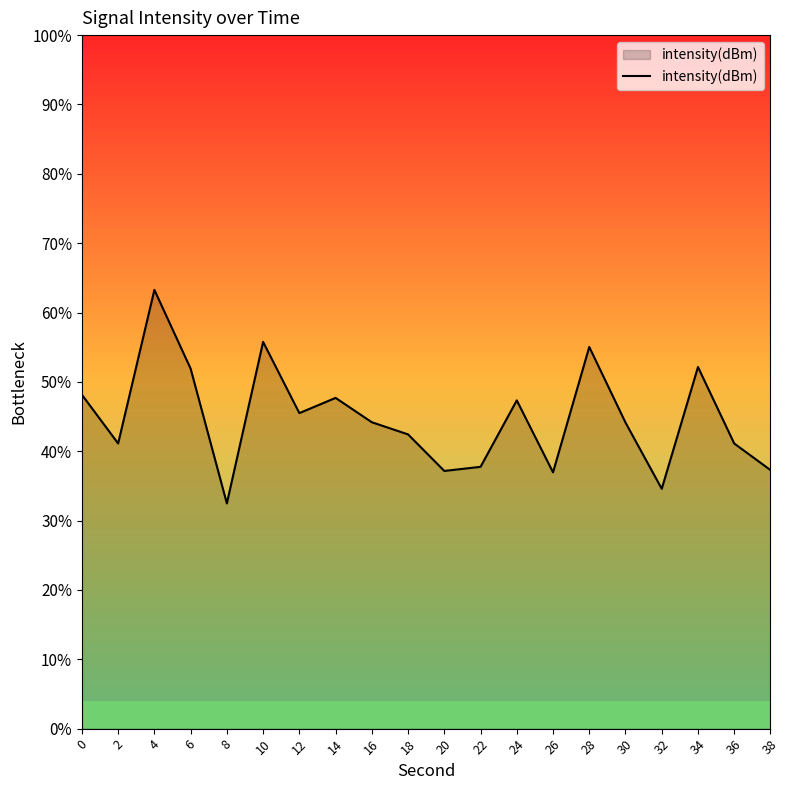

Reading left to right, extract all data points from this chart.

0=-120.4	2=-121.8	4=-117.3	6=-119.6	8=-123.5	10=-118.8	12=-120.9	14=-120.5	16=-121.2	18=-121.5	20=-122.6	22=-122.4	24=-120.5	26=-122.6	28=-119.0	30=-121.2	32=-123.1	34=-119.6	36=-121.8	38=-122.5